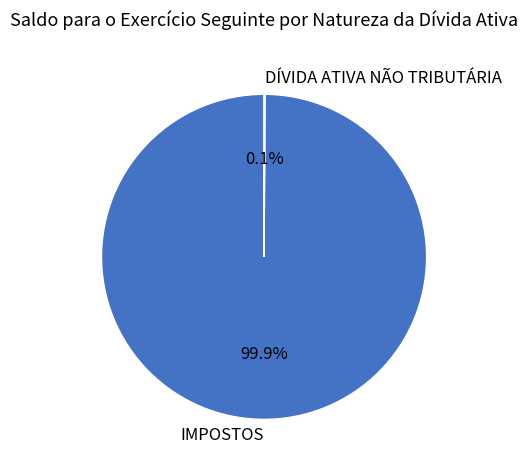

True or false: IMPOSTOS accounts for 100% of the total.

True